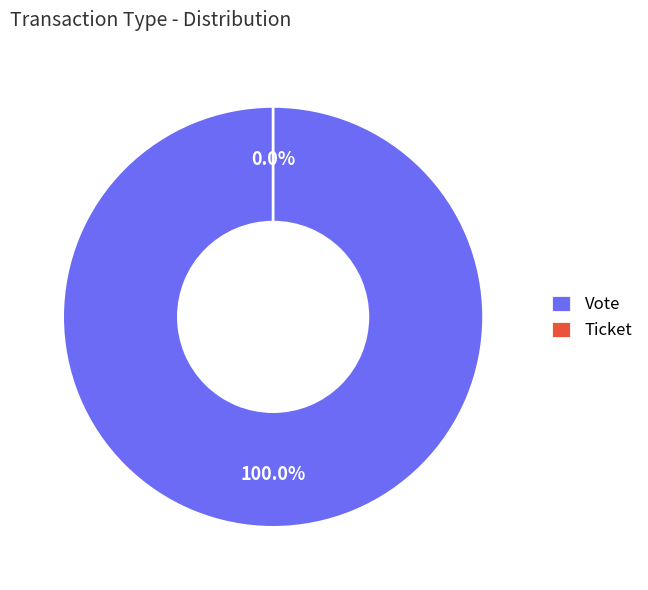

To the nearest percent, what is the difference between the largest and smallest slice percentages?

100%